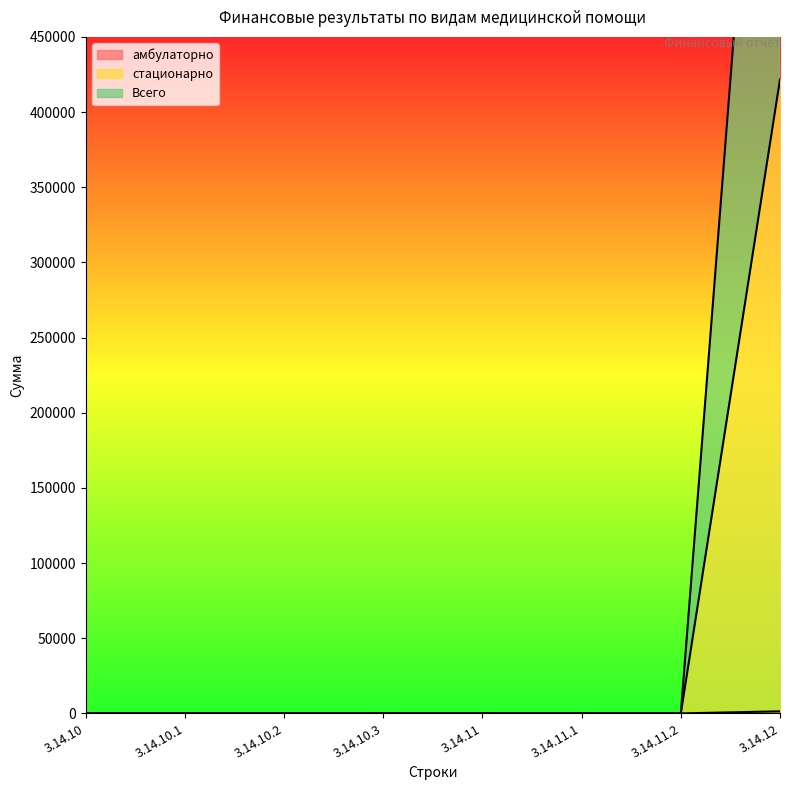

How many positive values does the стационарно series have?

1